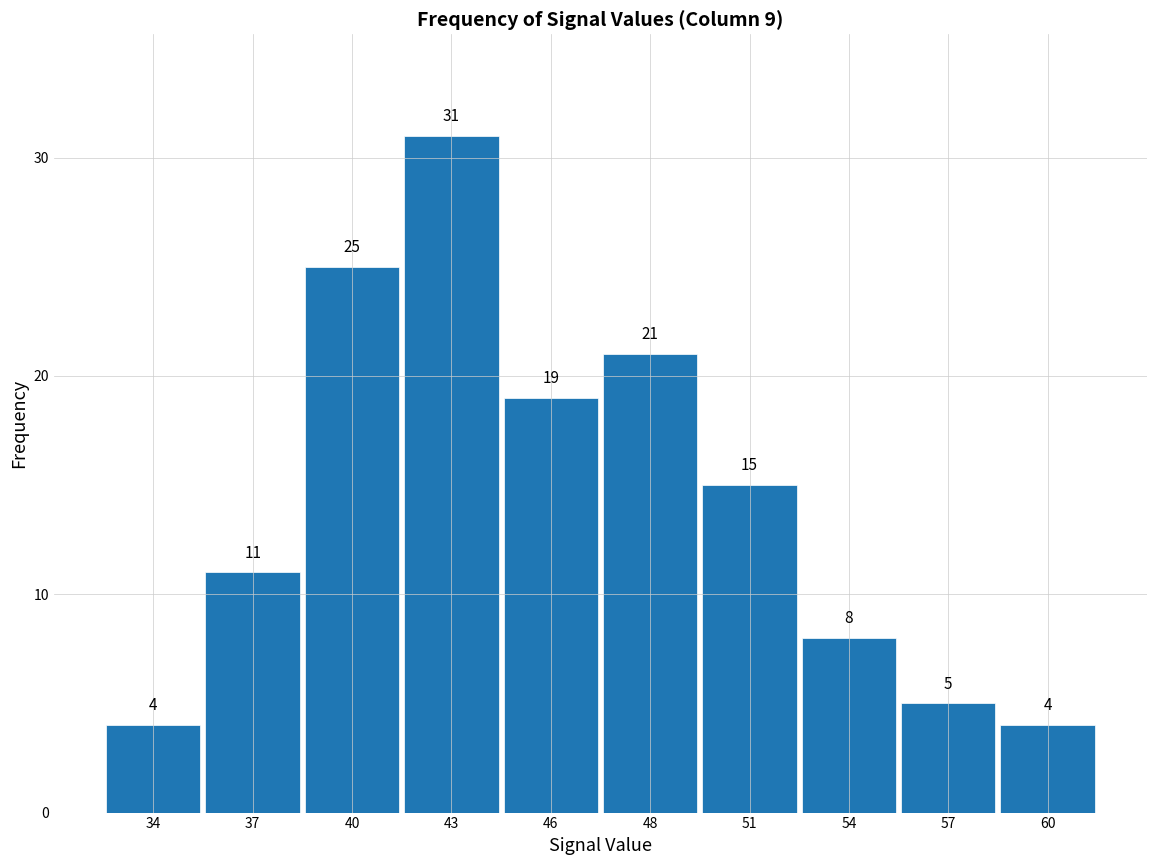

Reading left to right, transcribe all the data shown in this chart.

34=4	37=11	40=25	43=31	46=19	48=21	51=15	54=8	57=5	60=4